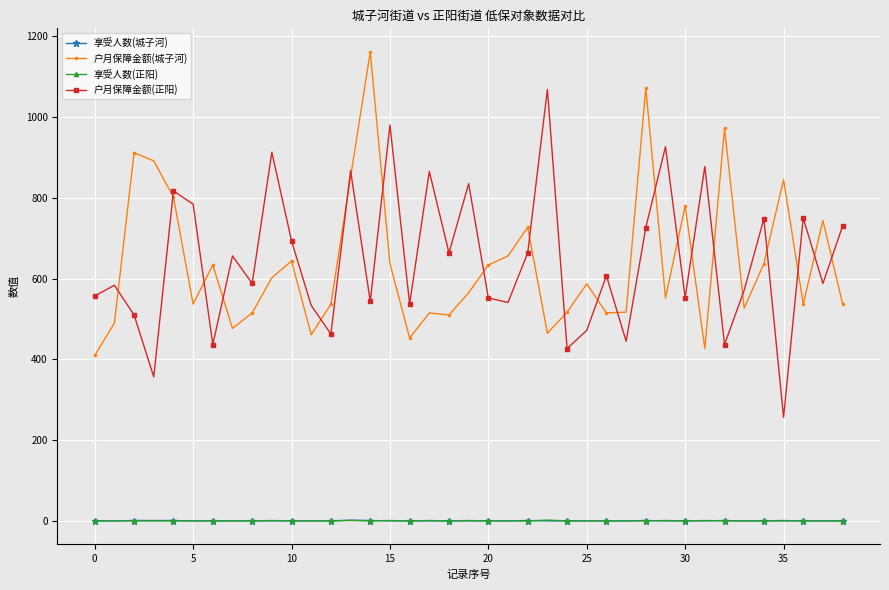

How many interior local valleys does the 户月保障金额(正阳) series have?

14